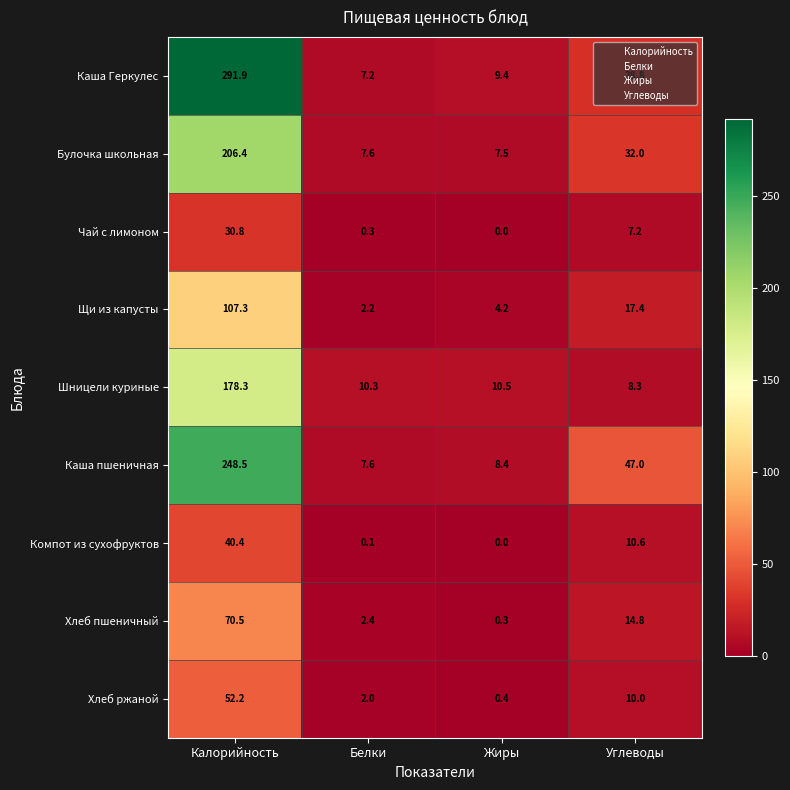

What is the maximum value shown in the chart?

291.9